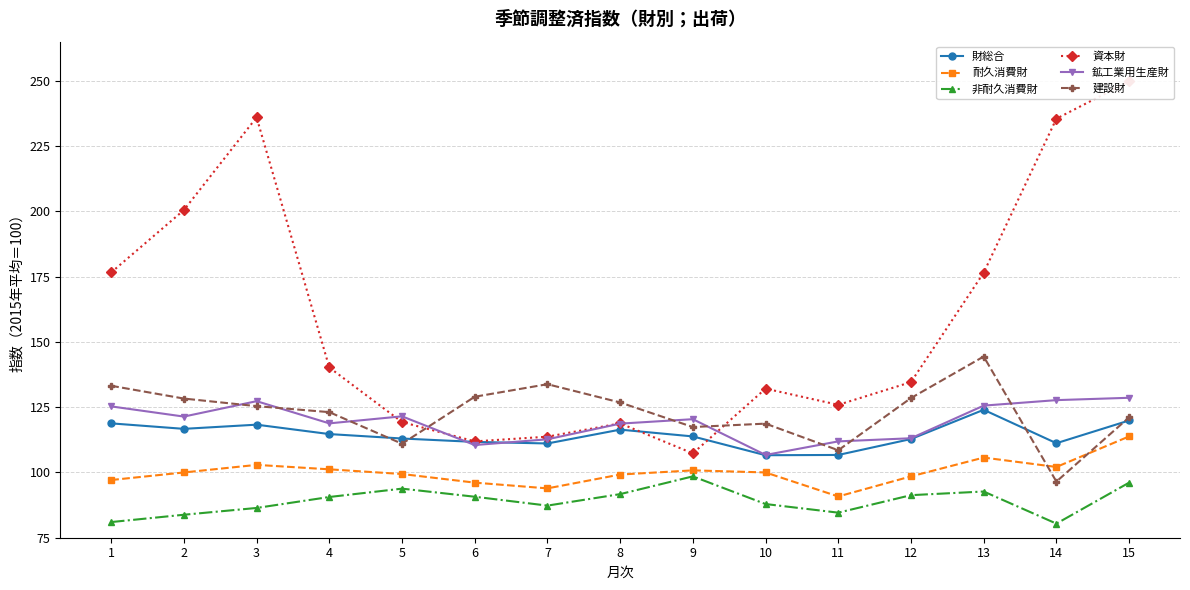

What is the maximum value for 非耐久消費財?

98.5